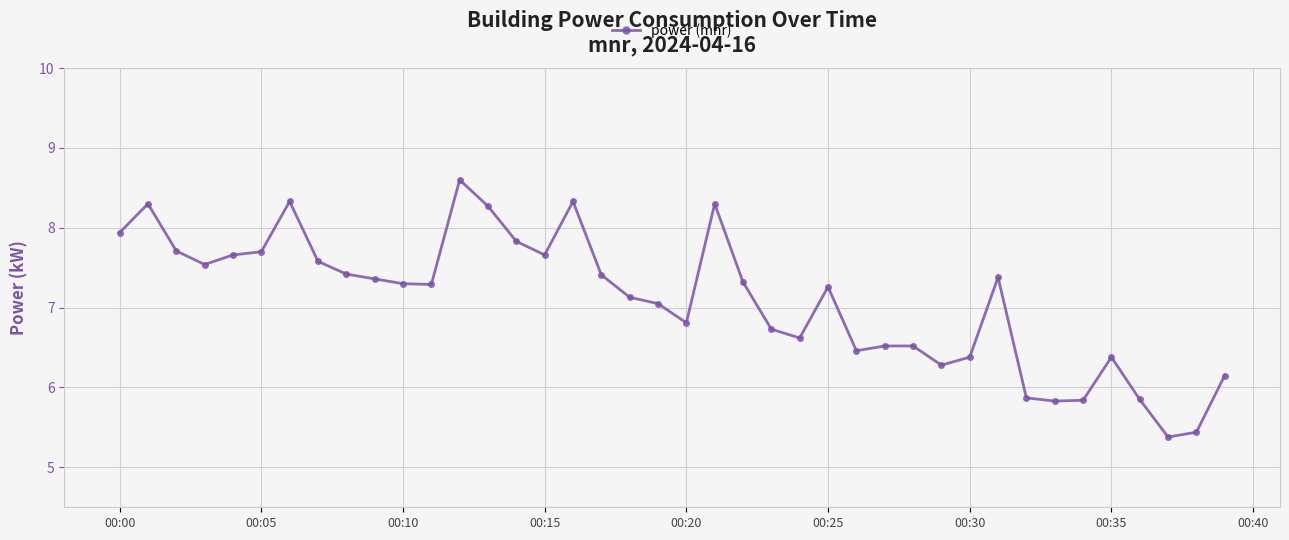

What is the maximum value shown in the chart?

8.6